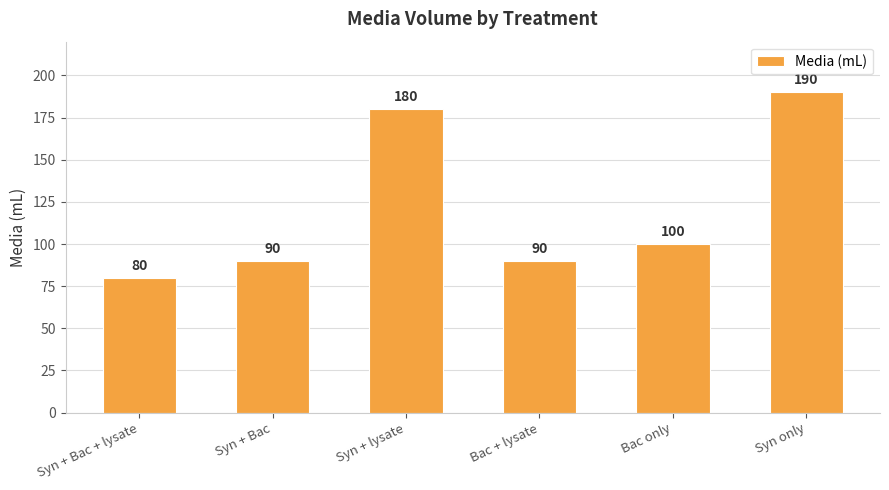

Where does the data first go above 100?

Syn + lysate